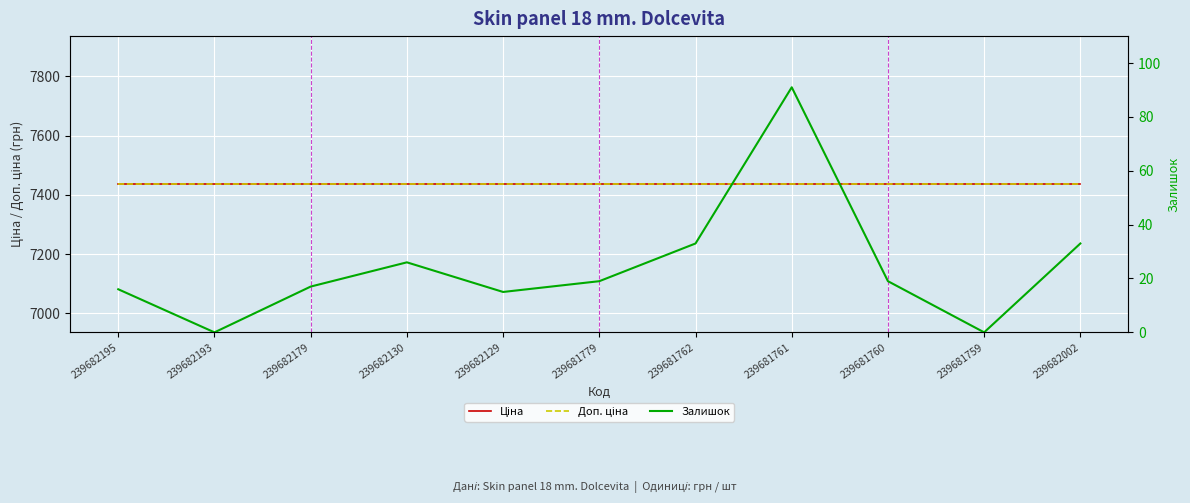

What are all the series names shown in the legend?

Ціна, Доп. ціна, Залишок